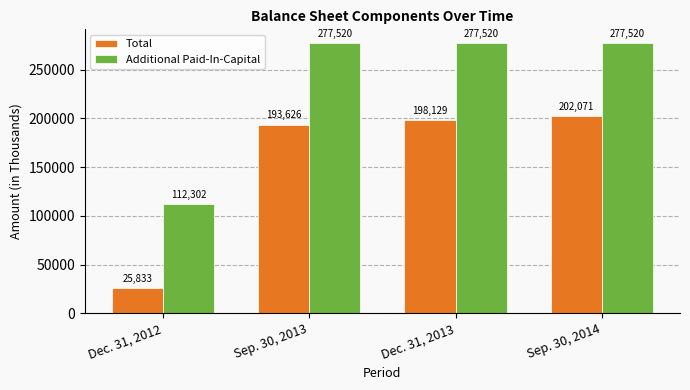

What is the total value across all series at Dec. 31, 2013?

475649